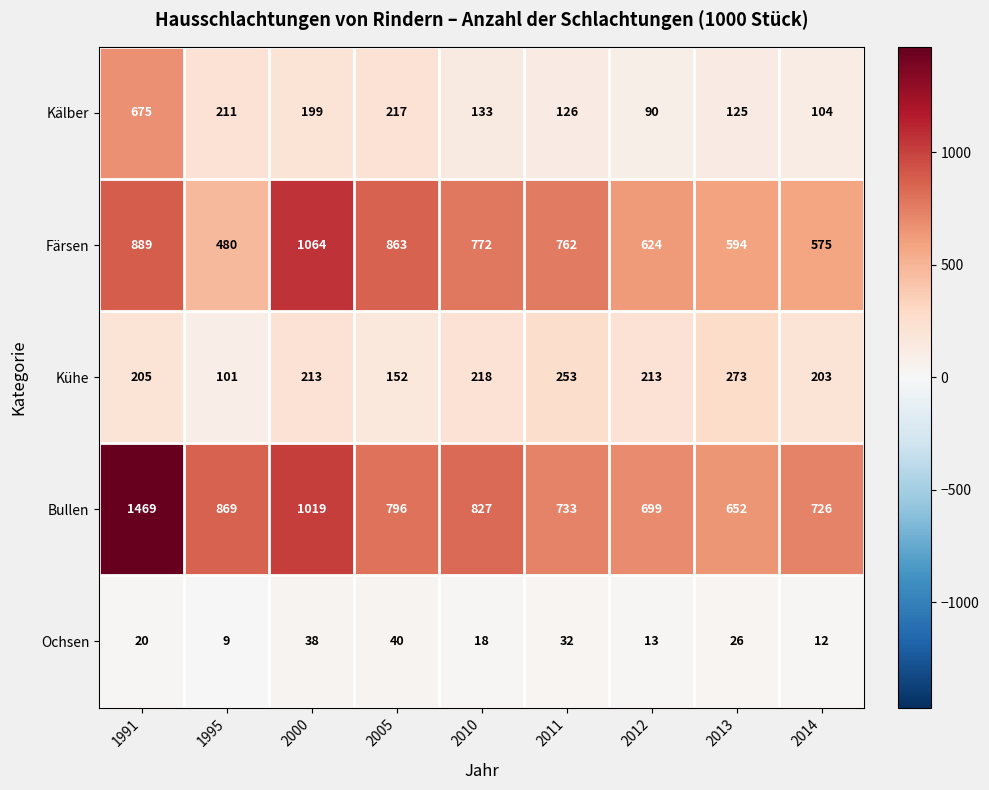

At which label is Färsen closest to 772?

2010